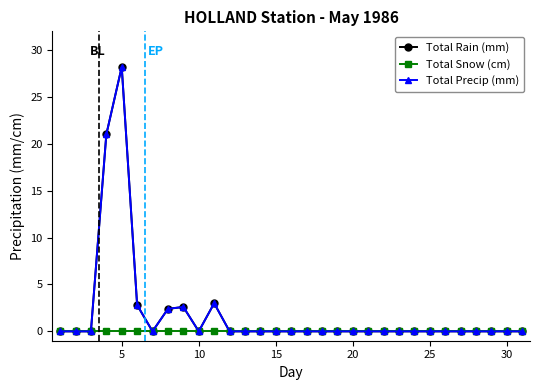

True or false: Total Snow (cm) has more than 1 points higher than both neighbors.

False